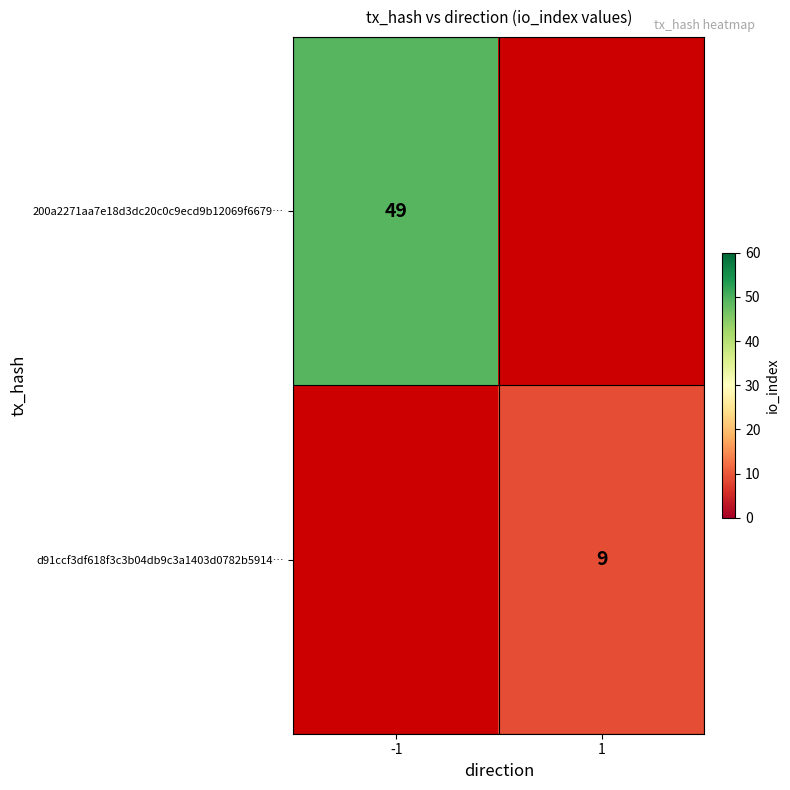

The value of d91ccf3df618f3c3b04db9c3a1403d0782b5914… at 1 is 9. True or false?

True